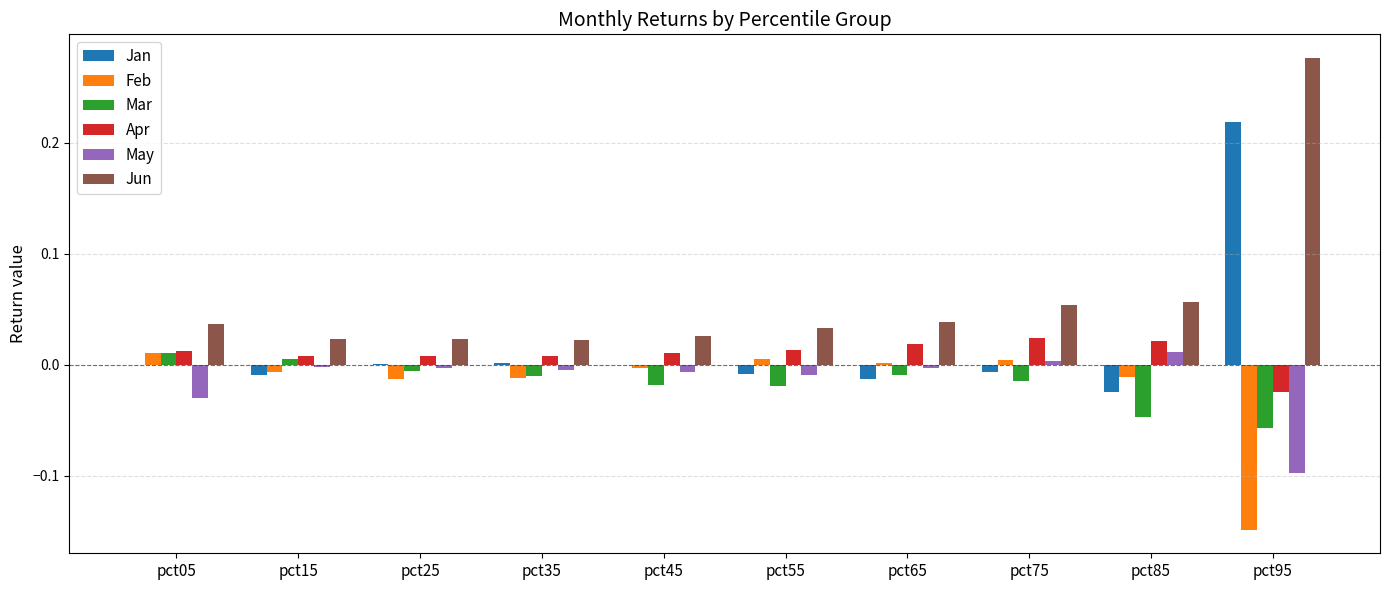

Between pct35 and pct95, which series saw the biggest shift?

Jun